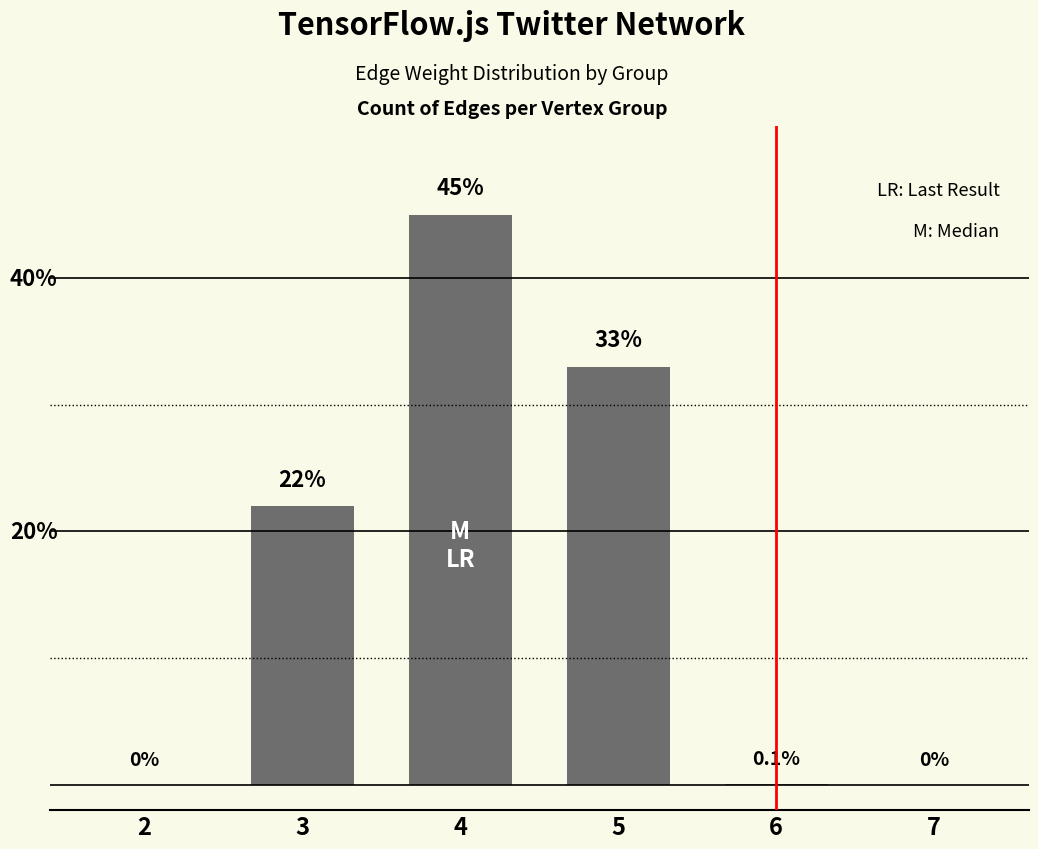

Where does the data first go above 22?

4